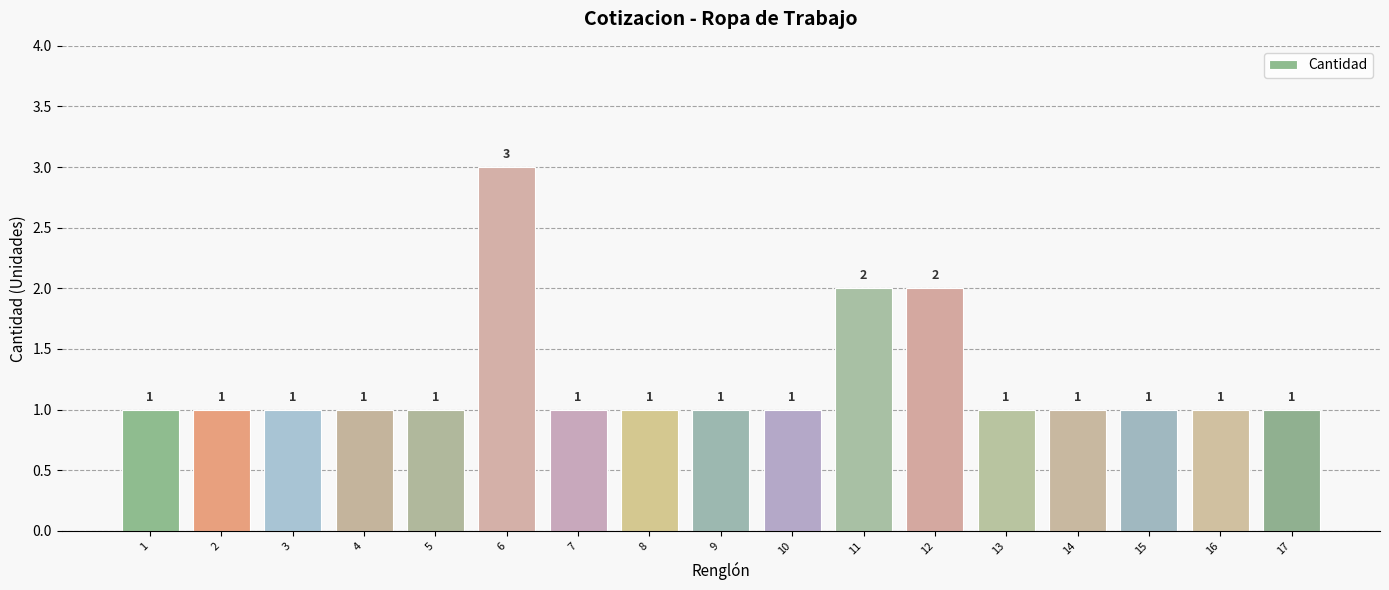

Which has a higher value, 4 or 11?

11